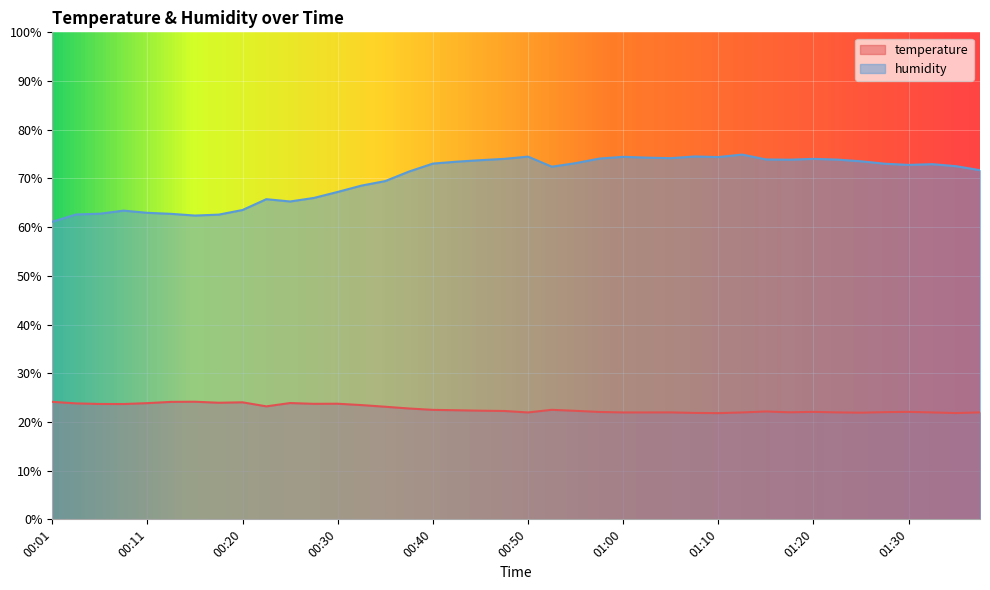

Reading left to right, extract all data points from this chart.

temperature: 00:01=24.1	00:03=23.8	00:06=23.7	00:08=23.7	00:11=23.9	00:13=24.1	00:16=24.1	00:18=23.9	00:20=24.0	00:23=23.2	00:25=23.9	00:28=23.7	00:30=23.7	00:33=23.5	00:35=23.1	00:38=22.8	00:40=22.5	00:43=22.4	00:45=22.3	00:47=22.2	00:50=21.9	00:52=22.5	00:55=22.3	00:57=22.1	01:00=21.9	01:02=21.9	01:05=22.0	01:07=21.9	01:10=21.8	01:12=21.9	01:15=22.1	01:17=22.0	01:20=22.1	01:22=22.0	01:25=21.9	01:27=22.0	01:30=22.1	01:32=21.9	01:34=21.8	01:37=22.0
humidity: 00:01=61.1	00:03=62.6	00:06=62.8	00:08=63.4	00:11=62.9	00:13=62.7	00:16=62.4	00:18=62.6	00:20=63.5	00:23=65.7	00:25=65.3	00:28=66.0	00:30=67.2	00:33=68.5	00:35=69.5	00:38=71.4	00:40=73.0	00:43=73.4	00:45=73.8	00:47=74.0	00:50=74.5	00:52=72.4	00:55=73.1	00:57=74.1	01:00=74.4	01:02=74.3	01:05=74.2	01:07=74.5	01:10=74.4	01:12=74.9	01:15=73.9	01:17=73.8	01:20=74.0	01:22=73.9	01:25=73.5	01:27=73.0	01:30=72.8	01:32=72.9	01:34=72.5	01:37=71.7